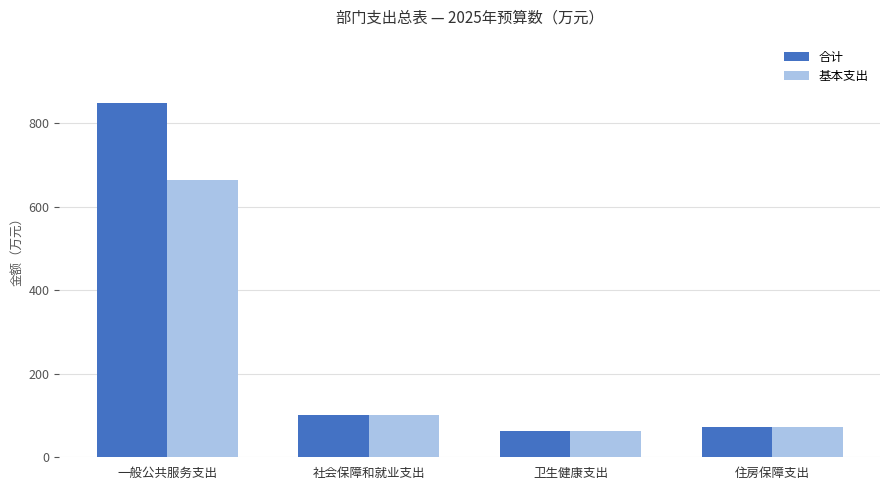

Where does the 合计 series first go above 100?

一般公共服务支出